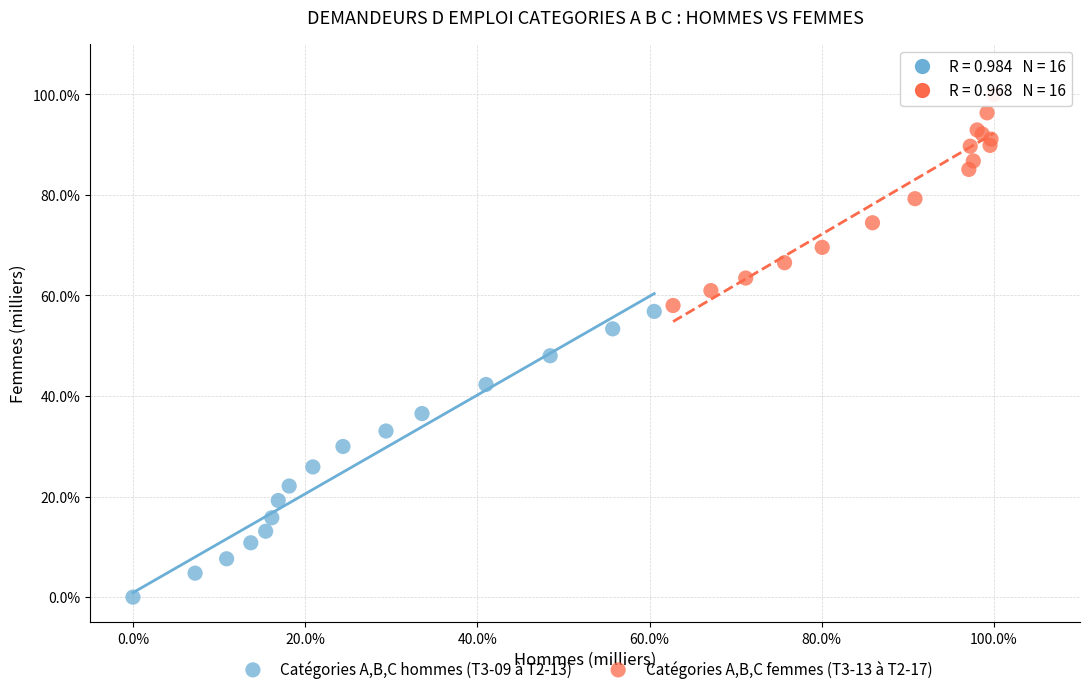

What are all the series names shown in the legend?

Catégories A,B,C hommes (T3-09 à T2-13), Catégories A,B,C femmes (T3-13 à T2-17)